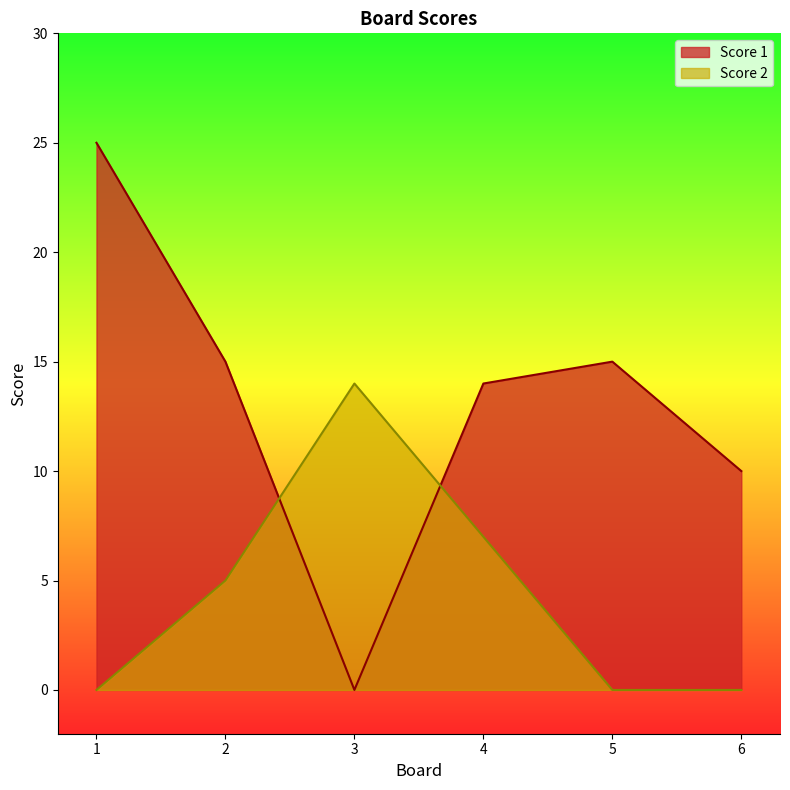

Where do Score 1 and Score 2 first cross each other?

2 and 3